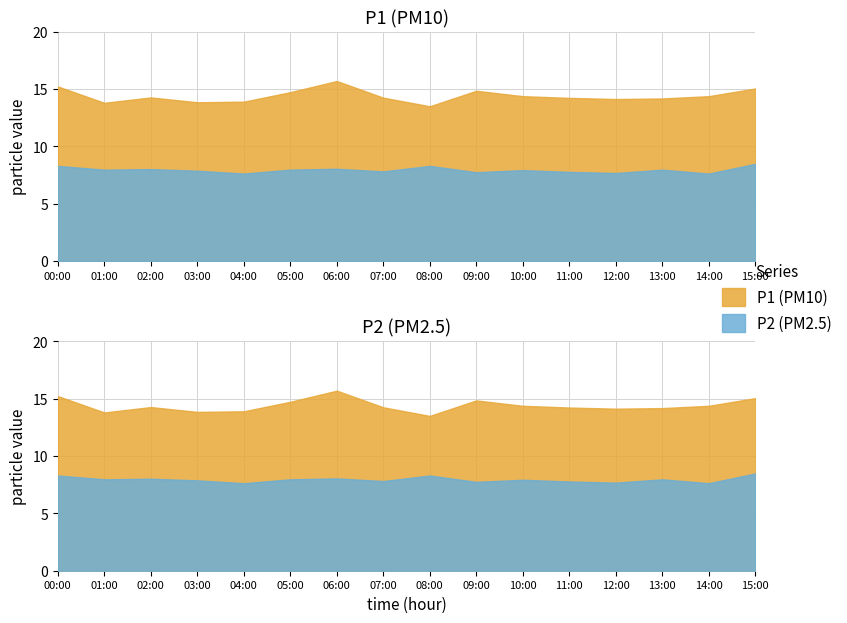

Is the value of P1 at 13:00 greater than the value of P2 at 04:00?

Yes